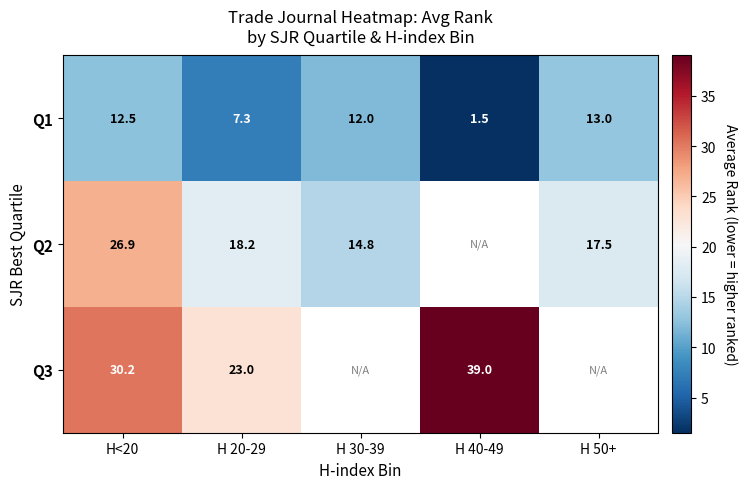

What is the total value across all series at H<20?

69.6